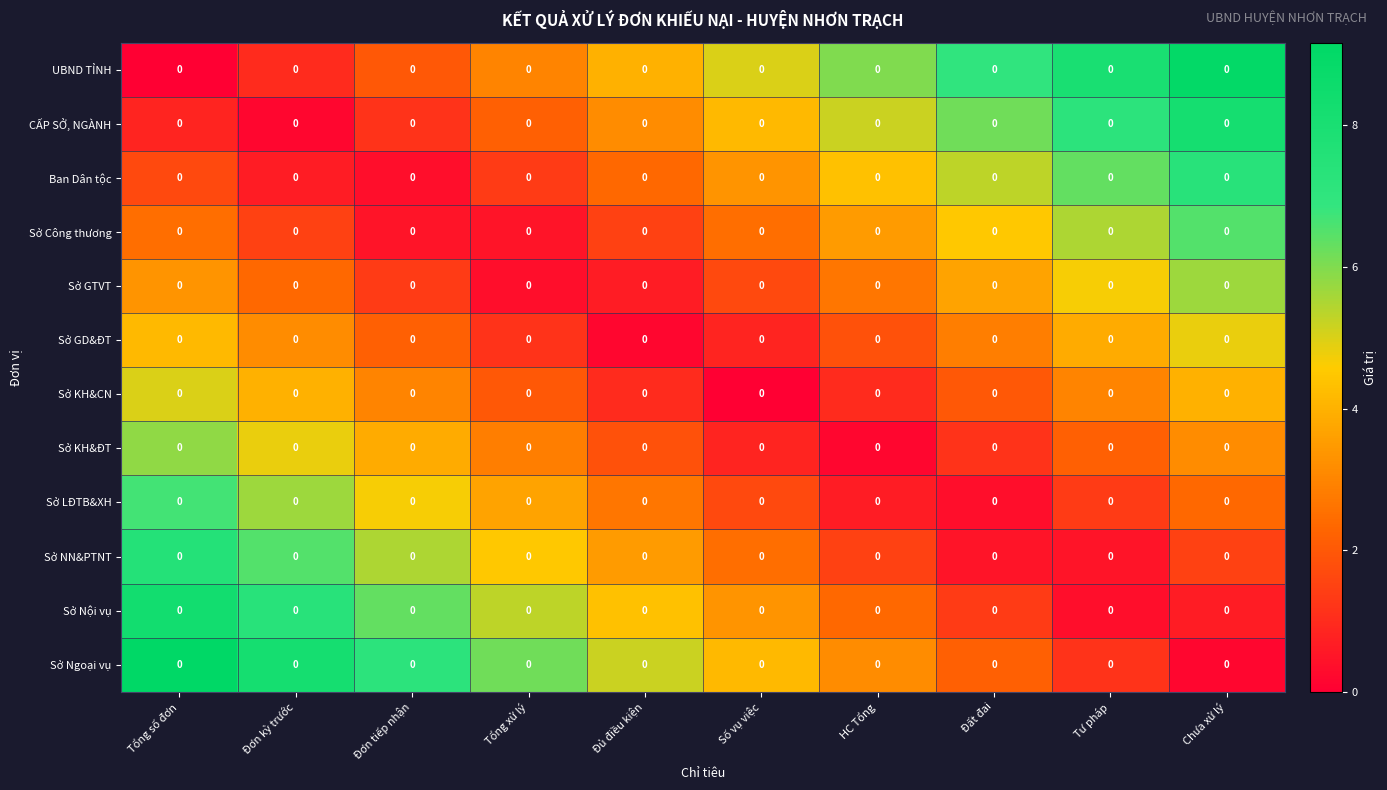

Which category has the lowest value in the Sở GTVT series?

Tổng xử lý